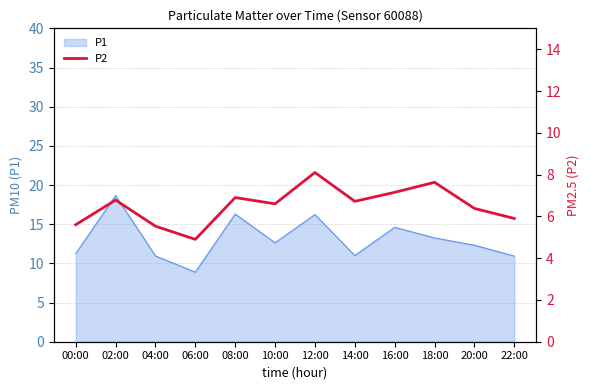

What is the minimum value for P1?

8.9